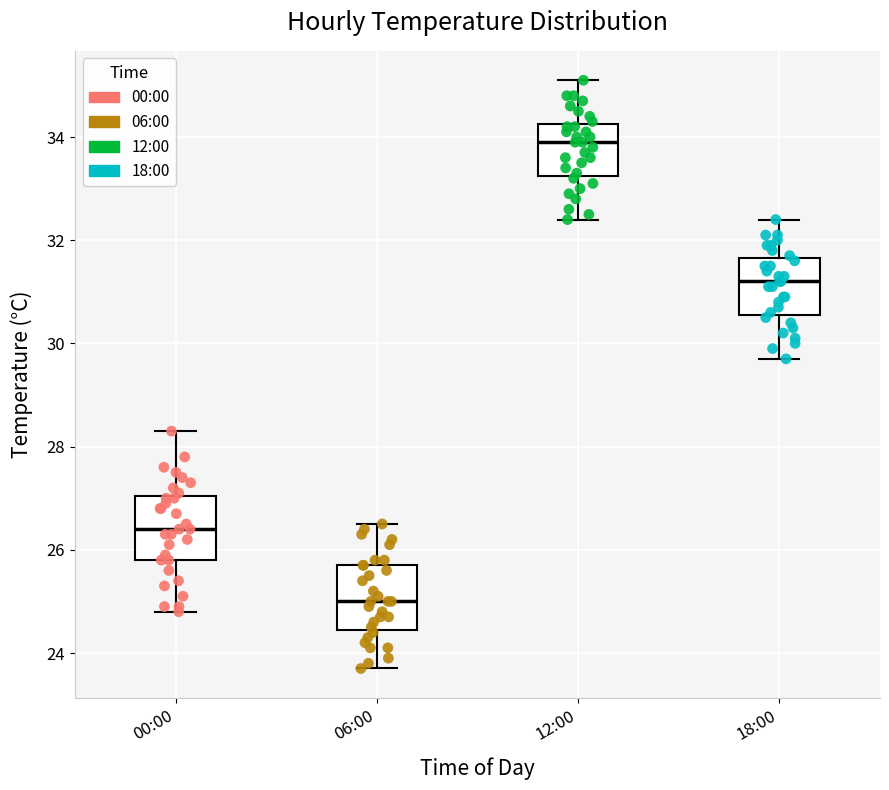

Which box's median line is the highest?

12:00